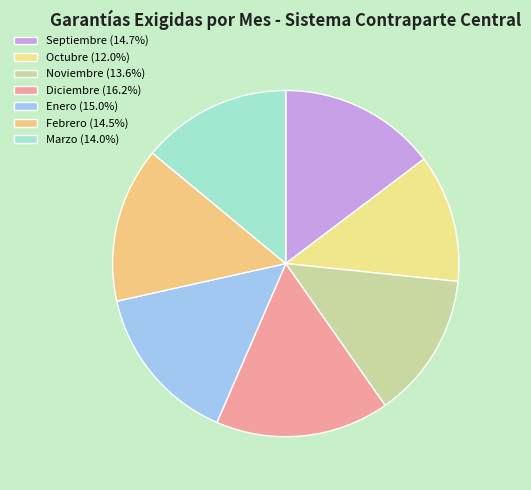

What is the smallest slice in the pie chart?

Octubre